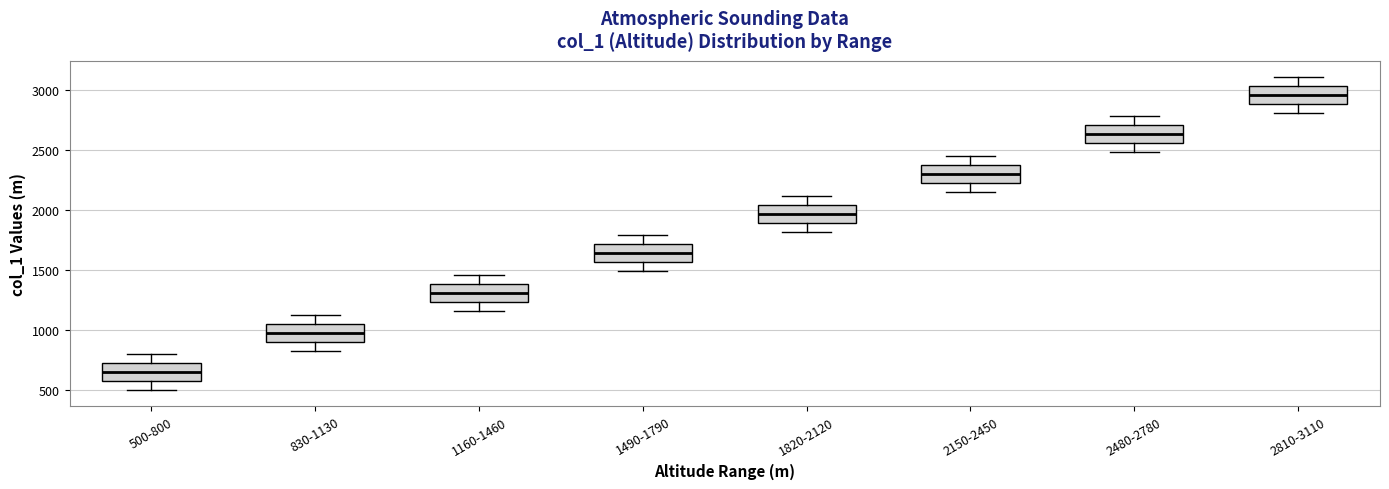

Reading left to right, read every box against the y-axis: the position of its median line, the range the box covers, and the ends of its whiskers. The values are not printed on the chart, so give them approximately, as read against the axis.

500-800: median 650, box 600 to 750, whiskers 500 to 800
830-1130: median 1000, box 900 to 1050, whiskers 850 to 1150
1160-1460: median 1300, box 1250 to 1400, whiskers 1150 to 1450
1490-1790: median 1650, box 1550 to 1700, whiskers 1500 to 1800
1820-2120: median 1950, box 1900 to 2050, whiskers 1800 to 2100
2150-2450: median 2300, box 2250 to 2400, whiskers 2150 to 2450
2480-2780: median 2650, box 2550 to 2700, whiskers 2500 to 2800
2810-3110: median 2950, box 2900 to 3050, whiskers 2800 to 3100